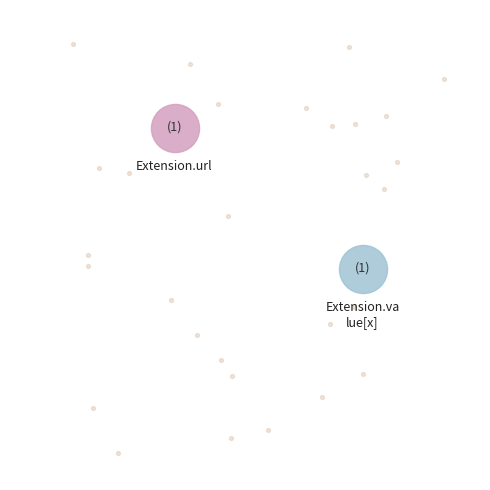

Is there any slice that represents more than half of the pie?

No